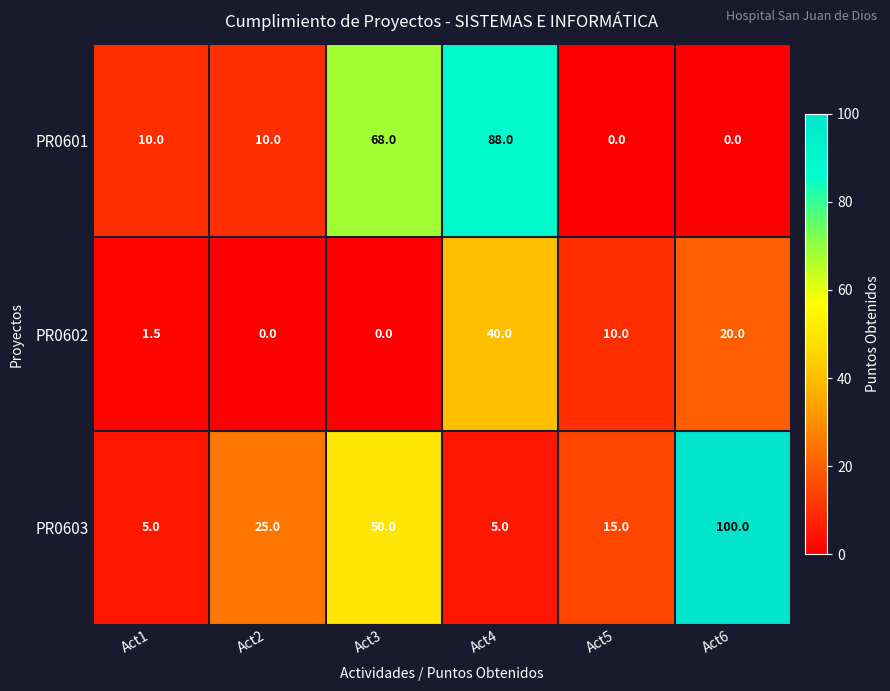

At Act4, list the series in order from largest to smallest.

PR0601, PR0602, PR0603